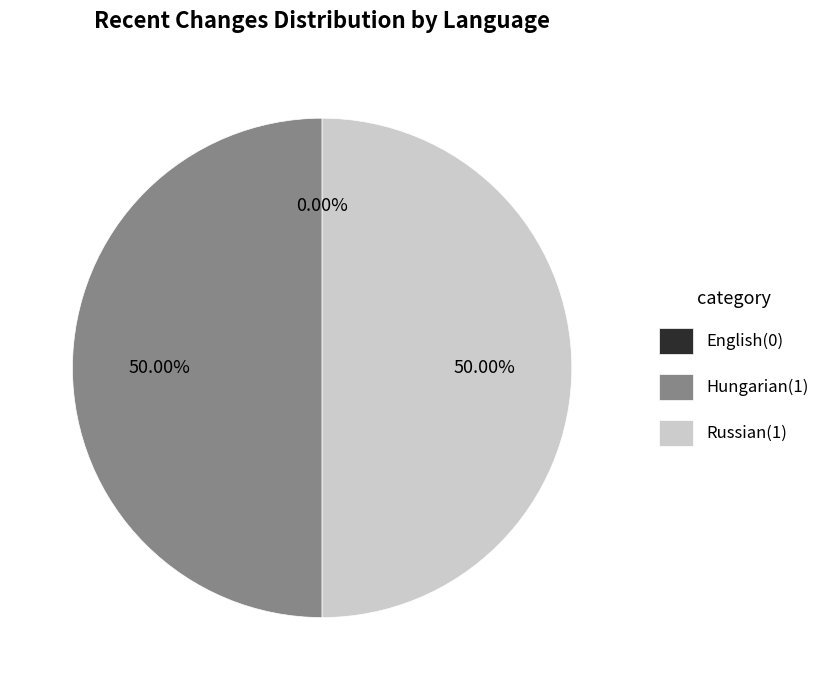

What percentage is NOT represented by Hungarian?

50.0%